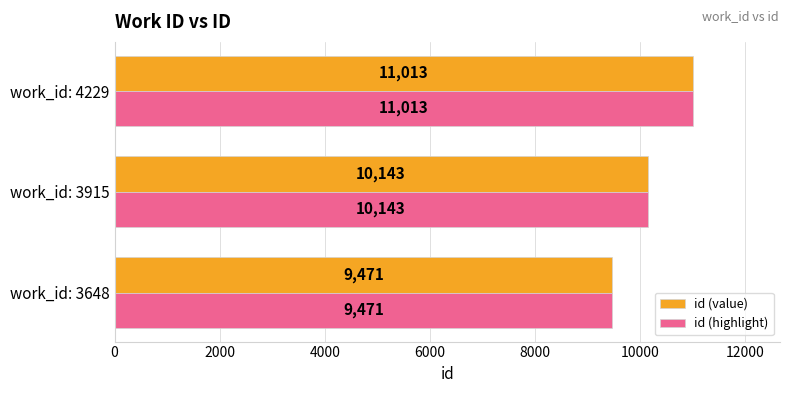

How many data points does each series have?

3